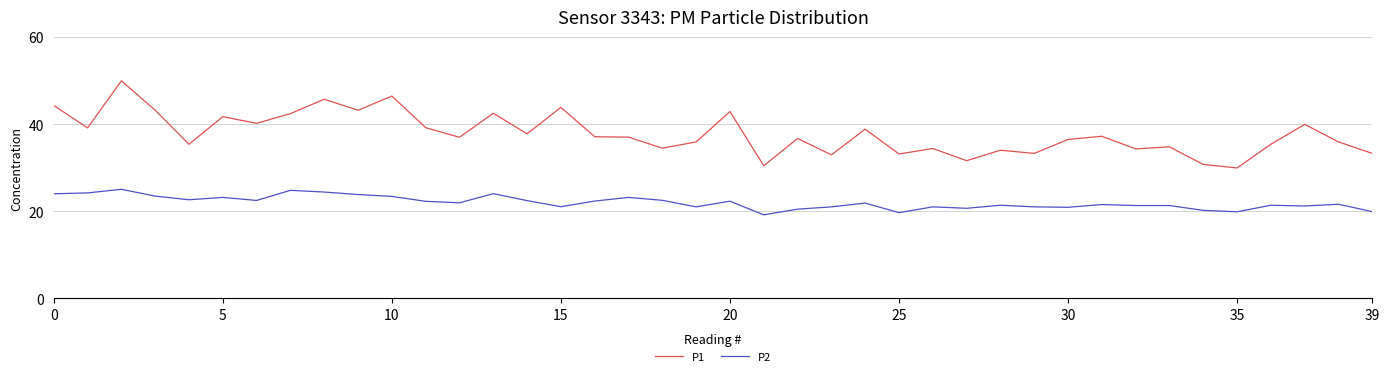

Does the chart have visible grid lines?

Yes